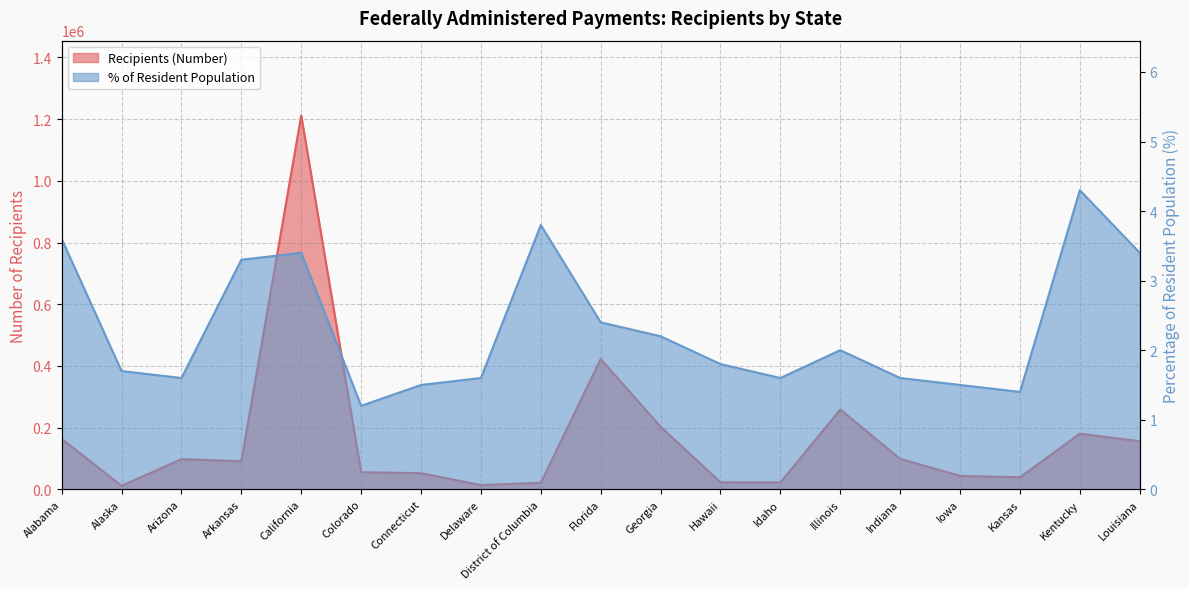

Reading right to left, what are all the values shown in this chart?

Recipients (Number): Louisiana=155803.0	Kentucky=180225.0	Kansas=39154.0	Iowa=43388.0	Indiana=98555.0	Illinois=258553.0	Idaho=22200.0	Hawaii=22689.0	Georgia=202747.0	Florida=422466.0	District of Columbia=21166.0	Delaware=13664.0	Connecticut=52147.0	Colorado=55441.0	California=1212069.0	Arkansas=91043.0	Arizona=97703.0	Alaska=11027.0	Alabama=163709.0
Percentage of Resident Population: Louisiana=3.4	Kentucky=4.3	Kansas=1.4	Iowa=1.5	Indiana=1.6	Illinois=2.0	Idaho=1.6	Hawaii=1.8	Georgia=2.2	Florida=2.4	District of Columbia=3.8	Delaware=1.6	Connecticut=1.5	Colorado=1.2	California=3.4	Arkansas=3.3	Arizona=1.6	Alaska=1.7	Alabama=3.6